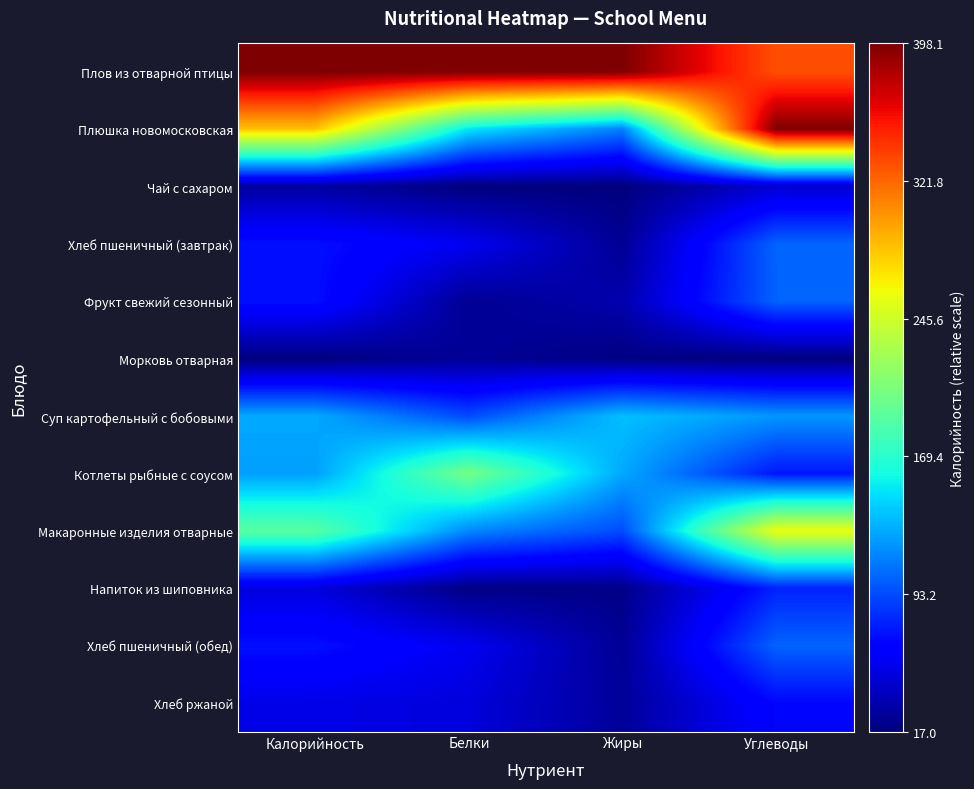

Reading right to left, transcribe all the data shown in this chart.

Плов из отварной птицы: Углеводы=0.8	Жиры=1.0	Белки=1.0	Калорийность=1.0
Плюшка новомосковская: Углеводы=1.0	Жиры=0.3	Белки=0.4	Калорийность=0.7
Чай с сахаром: Углеводы=0.1	Жиры=0.0	Белки=0.0	Калорийность=0.0
Хлеб пшеничный (завтрак): Углеводы=0.2	Жиры=0.0	Белки=0.1	Калорийность=0.1
Фрукт свежий сезонный: Углеводы=0.2	Жиры=0.0	Белки=0.0	Калорийность=0.1
Морковь отварная: Углеводы=0.0	Жиры=0.0	Белки=0.0	Калорийность=0.0
Суп картофельный с бобовыми: Углеводы=0.3	Жиры=0.3	Белки=0.2	Калорийность=0.3
Котлеты рыбные с соусом: Углеводы=0.1	Жиры=0.3	Белки=0.5	Калорийность=0.3
Макаронные изделия отварные: Углеводы=0.6	Жиры=0.2	Белки=0.3	Калорийность=0.5
Напиток из шиповника: Углеводы=0.2	Жиры=0.0	Белки=0.0	Калорийность=0.1
Хлеб пшеничный (обед): Углеводы=0.2	Жиры=0.0	Белки=0.1	Калорийность=0.1
Хлеб ржаной: Углеводы=0.1	Жиры=0.0	Белки=0.1	Калорийность=0.1